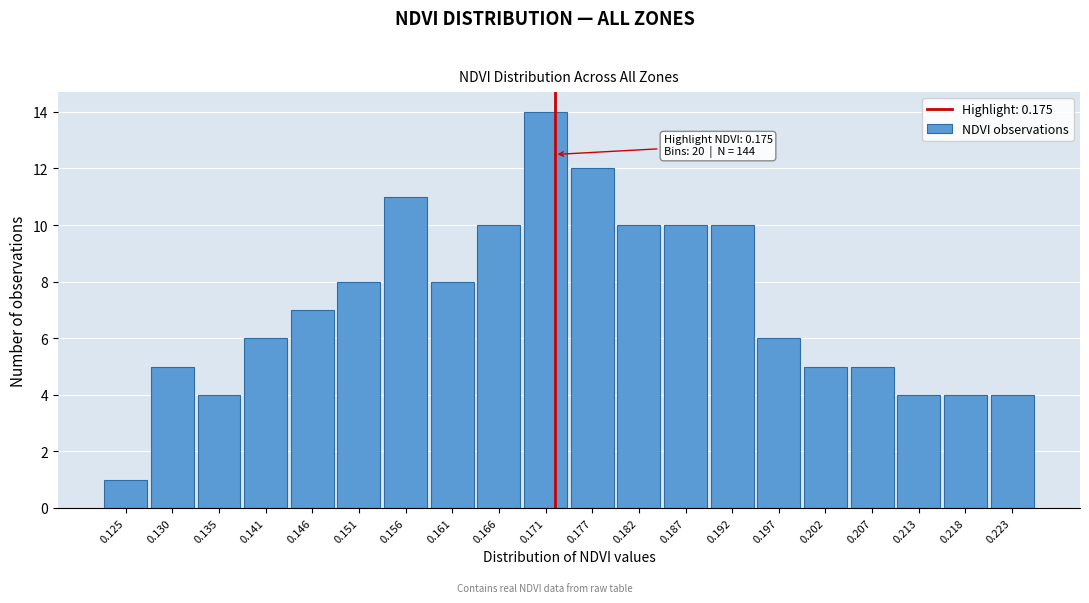

Reading left to right, list all the values displayed in this chart.

1	5	4	6	7	8	11	8	10	14	12	10	10	10	6	5	5	4	4	4